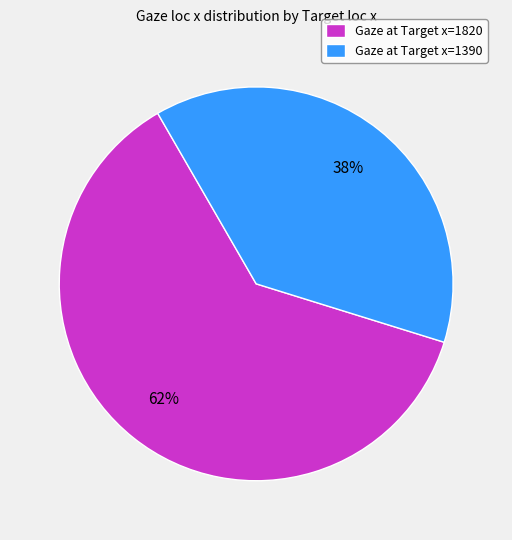

True or false: Gaze at Target x=1390 accounts for 29% of the total.

False